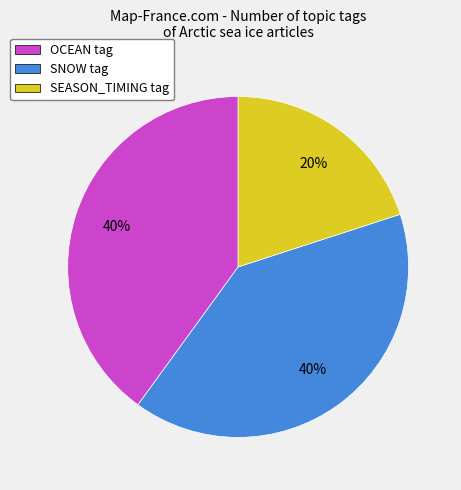

To the nearest percent, what portion does SEASON_TIMING tag represent?

20%